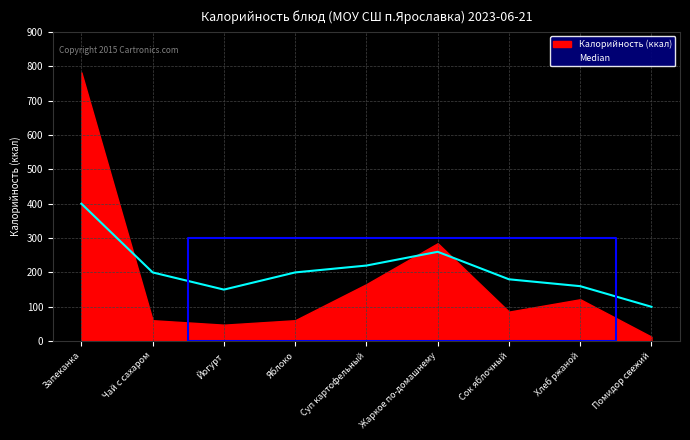

Where is the data nearest to the value 250?

Жаркое по-домашнему